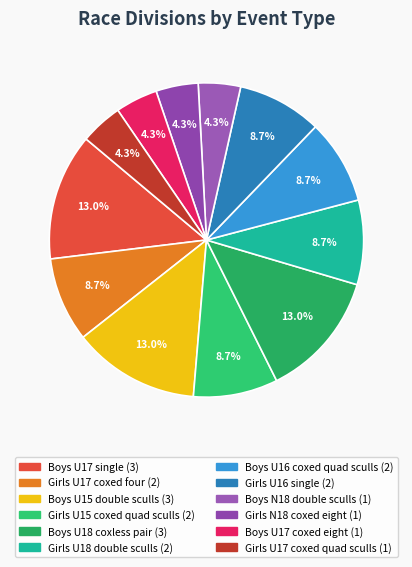

What percentage is NOT represented by Boys U16 coxed quad sculls?

91.3%